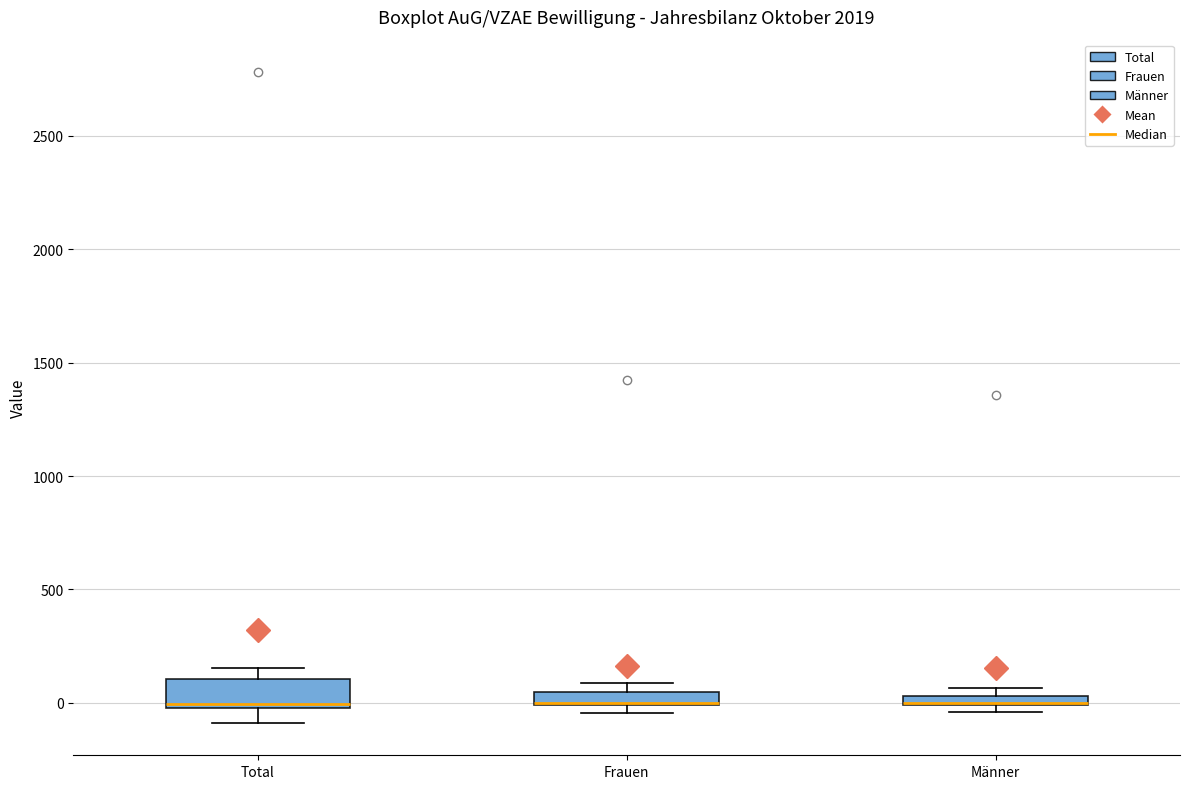

Comparing the boxes themselves (not the whiskers), which one is the tallest?

Total